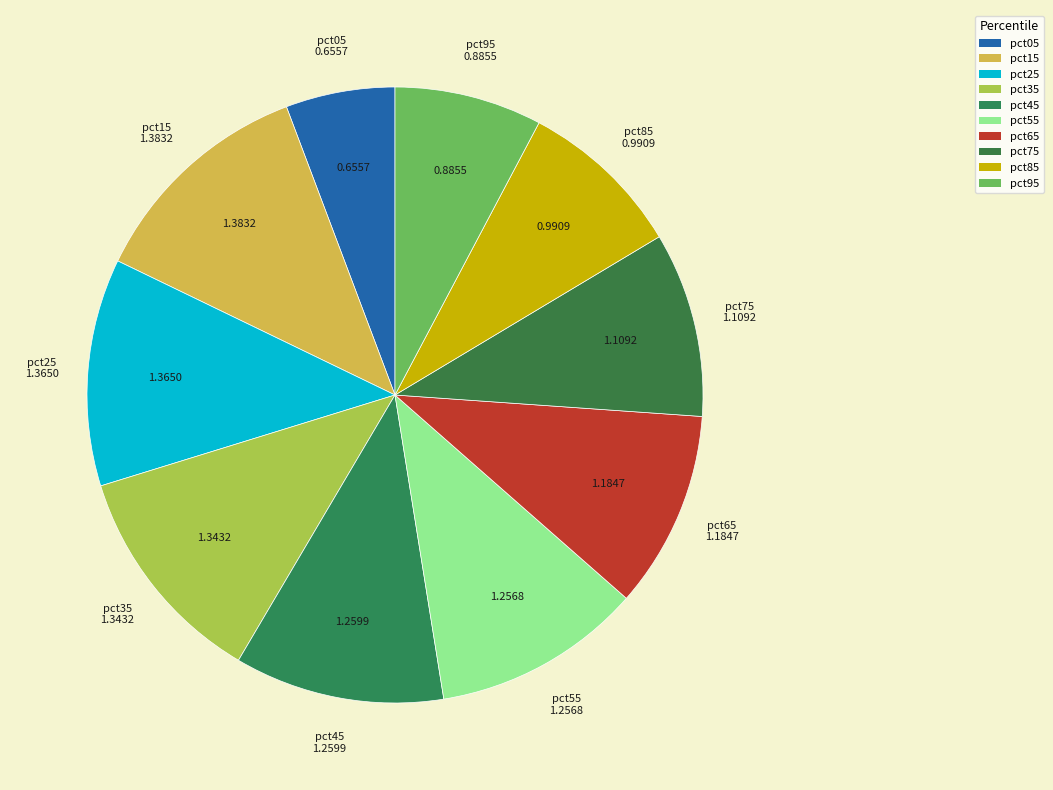

Which has a higher value, pct75 or pct25?

pct25